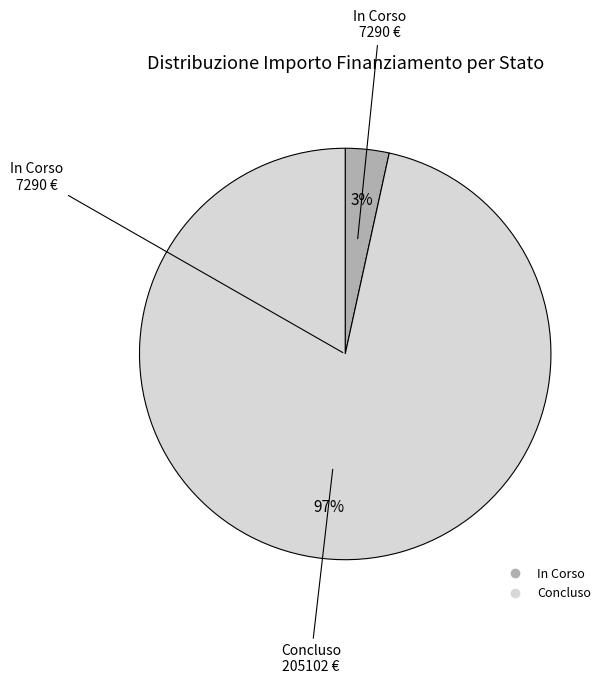

The Concluso slice represents 97% of the pie. True or false?

True